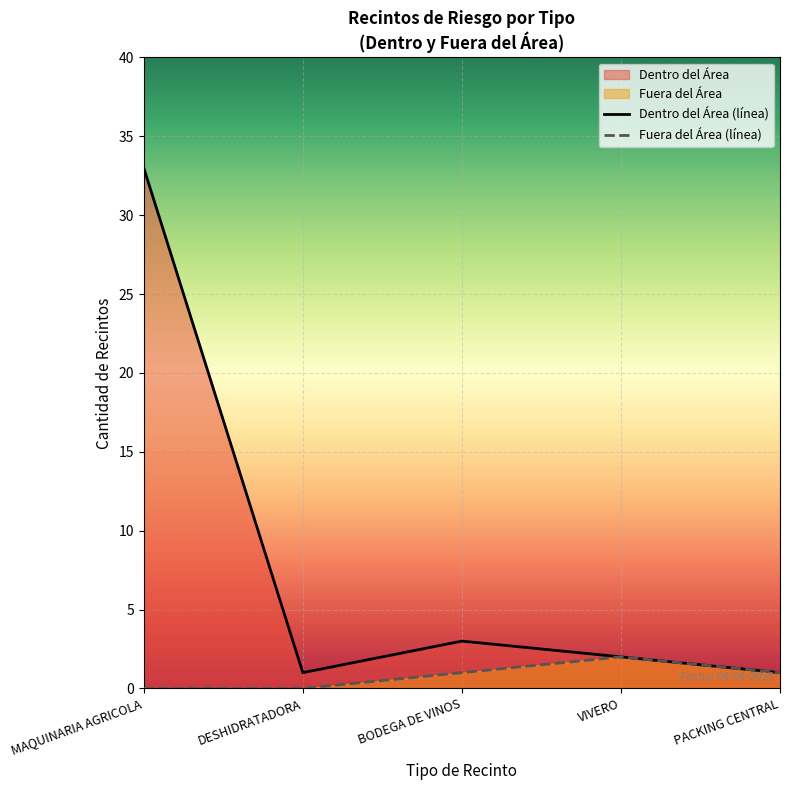

Does the chart display data point markers on the line(s)?

No